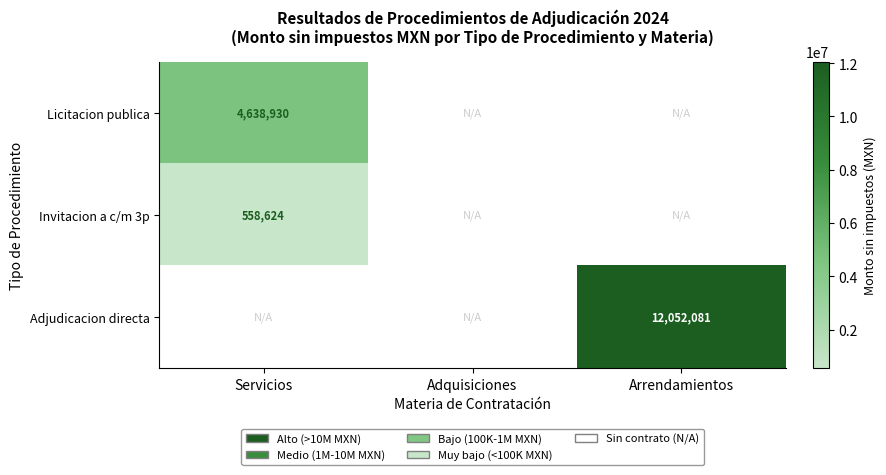

The Licitacion publica series shows 4638930 at Servicios. True or false?

True